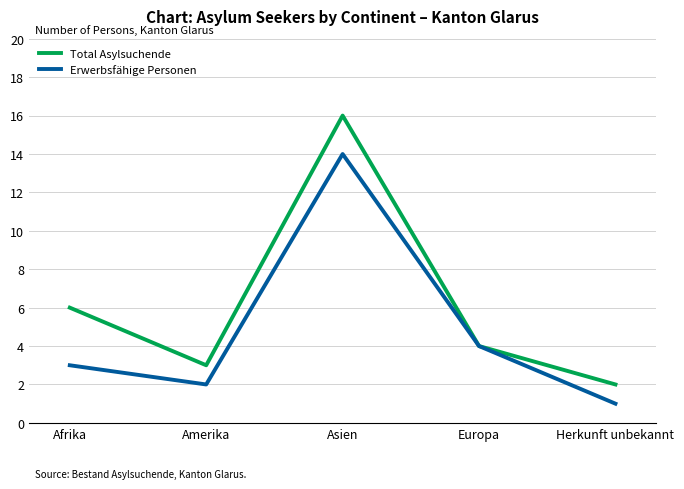

True or false: Erwerbsfähige Personen has a value of 0 at Herkunft unbekannt.

False